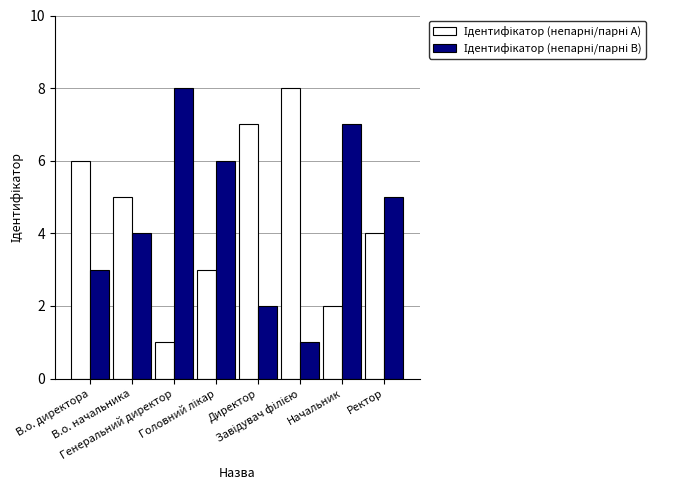

What is the greatest value displayed?

8